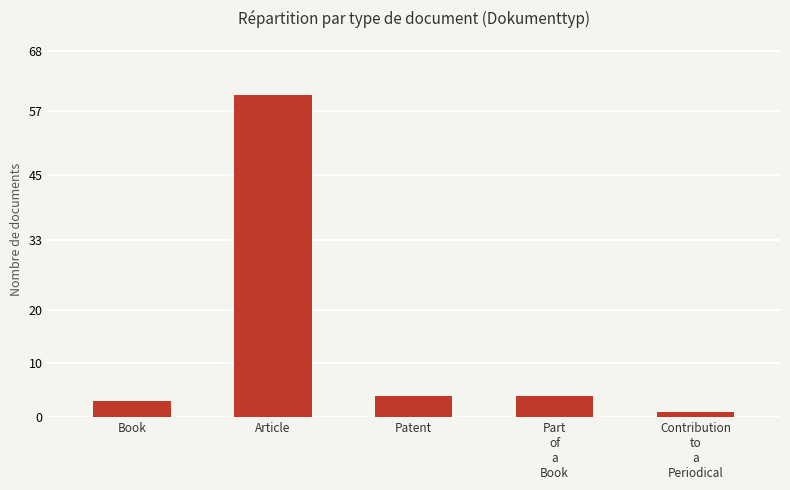

Reading left to right, transcribe all the data shown in this chart.

3	60	4	4	1